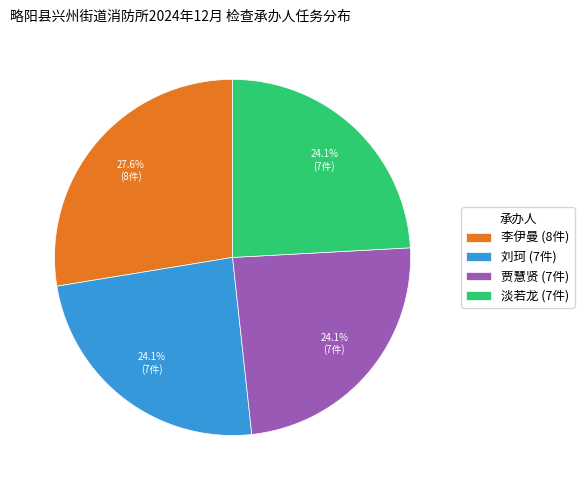

Does any single category account for the majority?

No